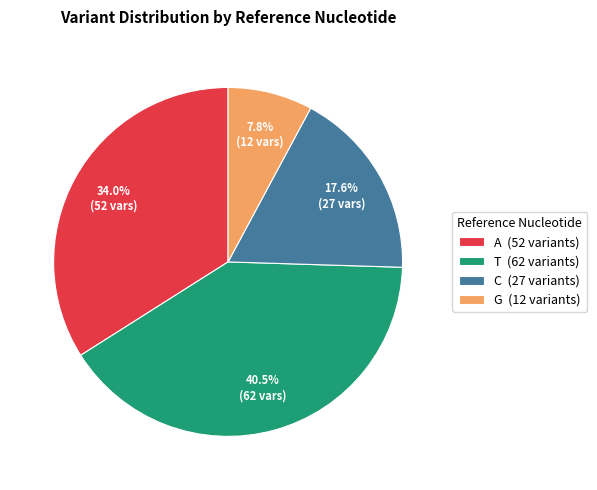

To the nearest percent, what is the difference between the largest and smallest slice percentages?

33%